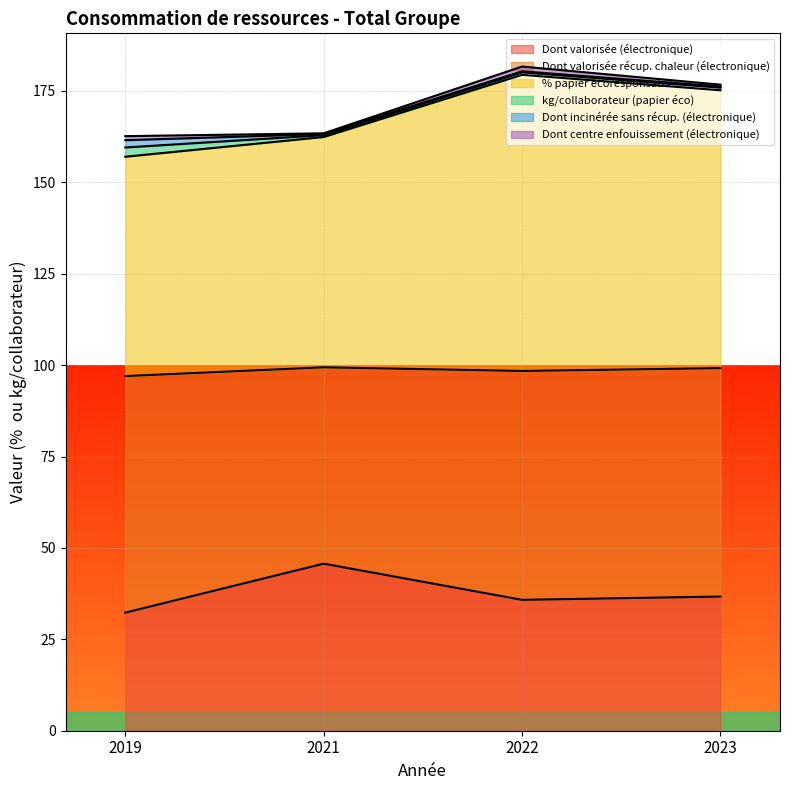

At which category does Dont valorisée récup. chaleur (électronique) reach its first local peak?

2022